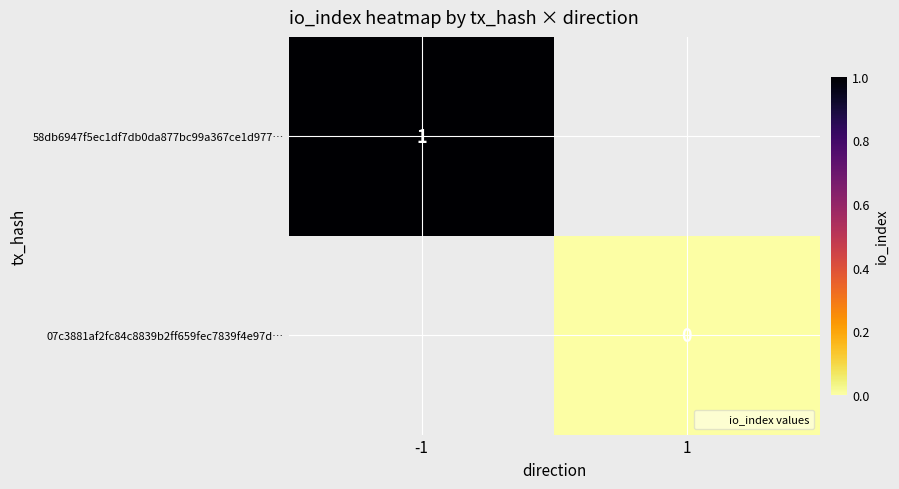

Count the number of categories in the chart.

2